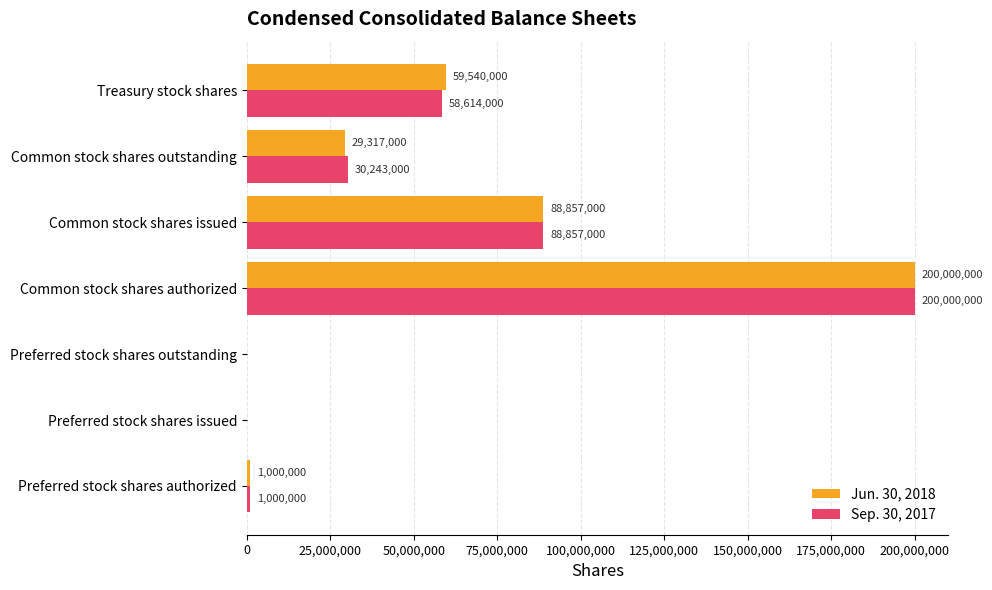

The Jun. 30, 2018 series shows 29317000 at Common stock shares outstanding. True or false?

True